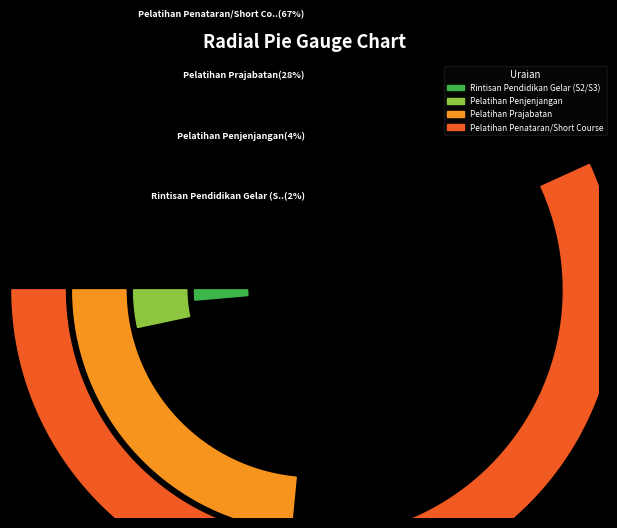

Which category accounts for the majority?

Pelatihan Penataran/Short Course